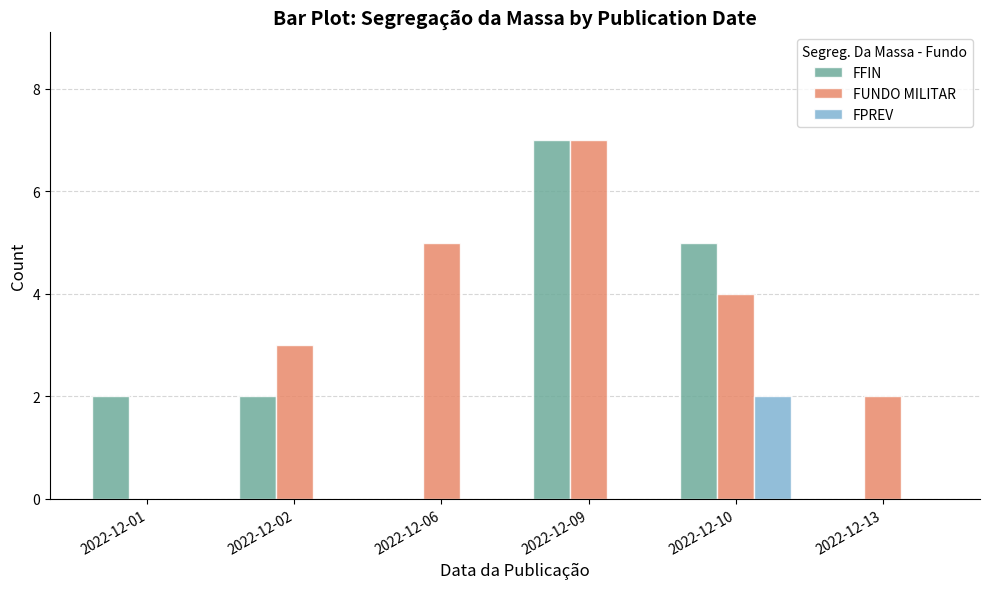

How many FPREV values are between 0 and 1?

5